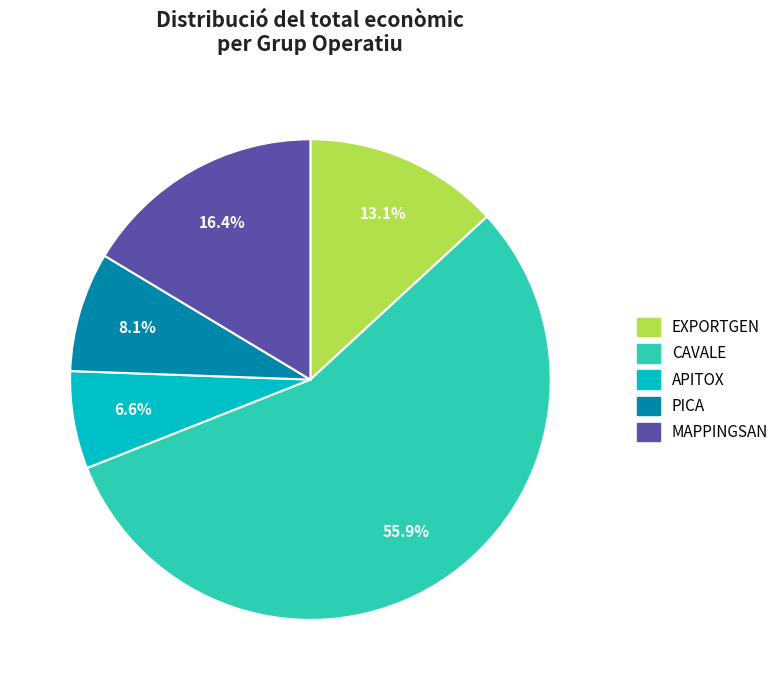

What percentage is the APITOX slice, to the nearest percent?

7%